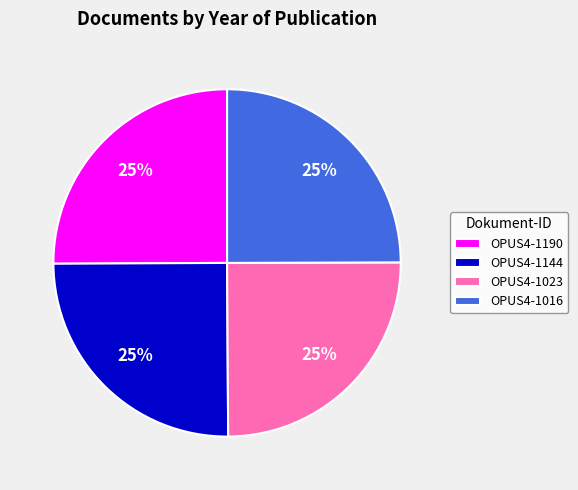

Approximately how many times larger is the value at OPUS4-1144 compared to OPUS4-1016?

1.0